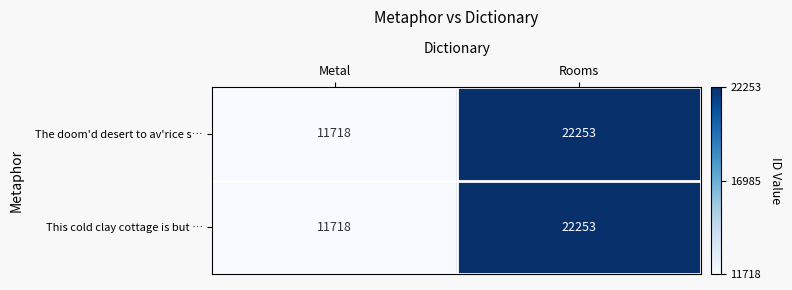

True or false: This cold clay cottage is but … has a value of 22253 at Rooms.

True